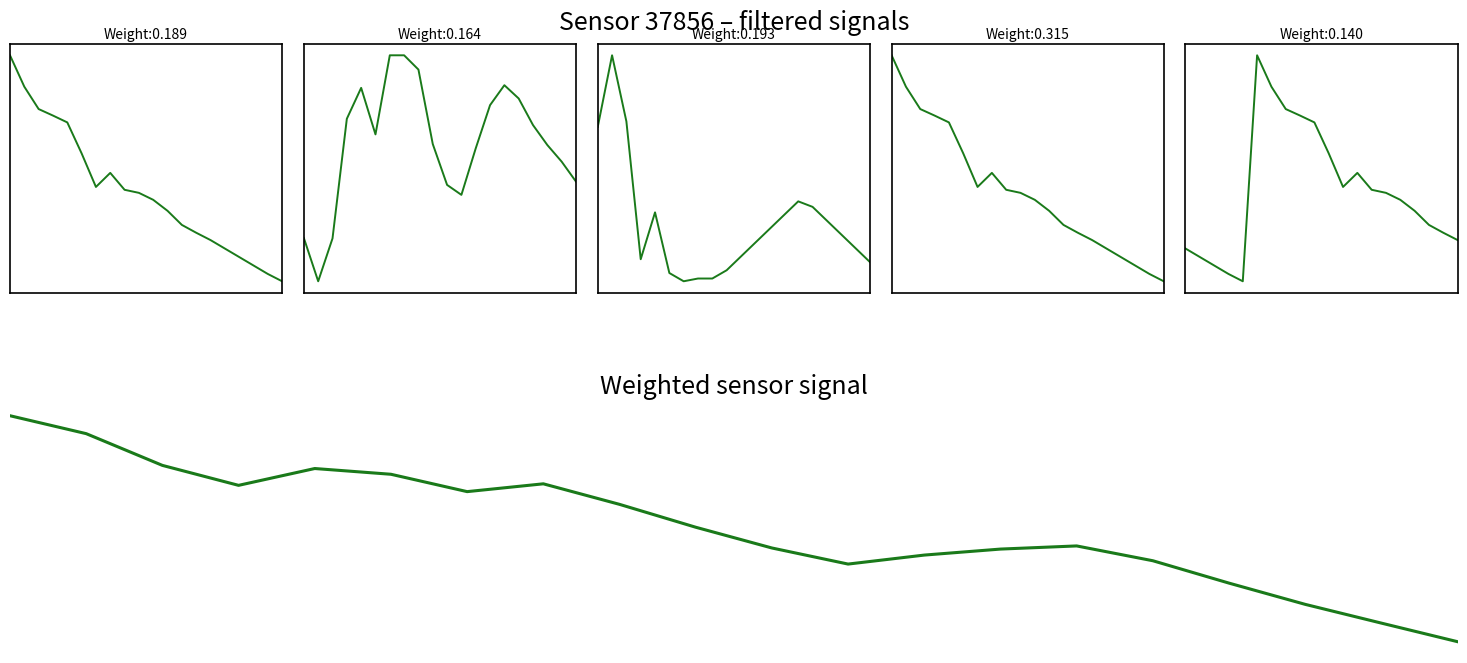

At which label does temperature reach its minimum?

6